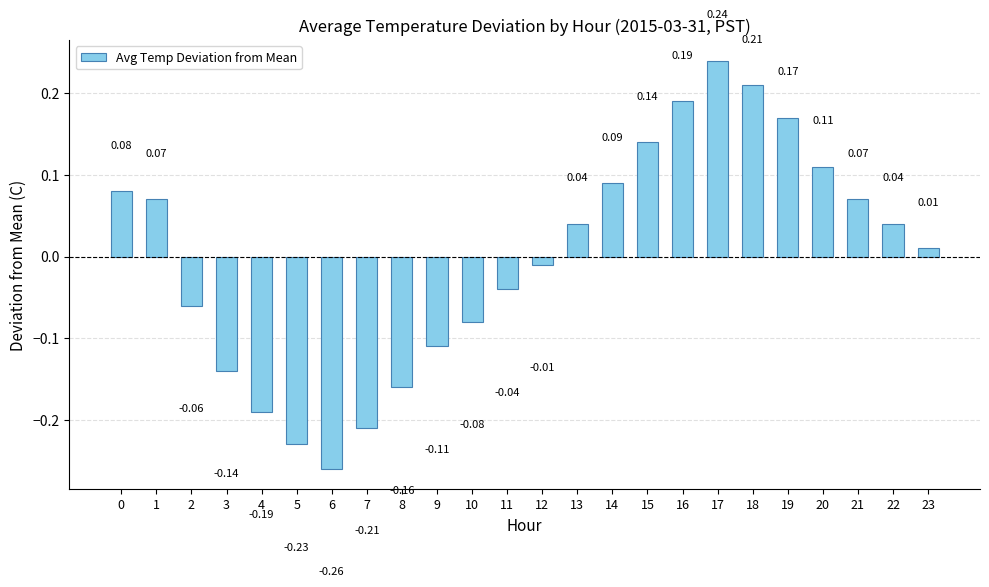

The value at 17 is 0.1. True or false?

False